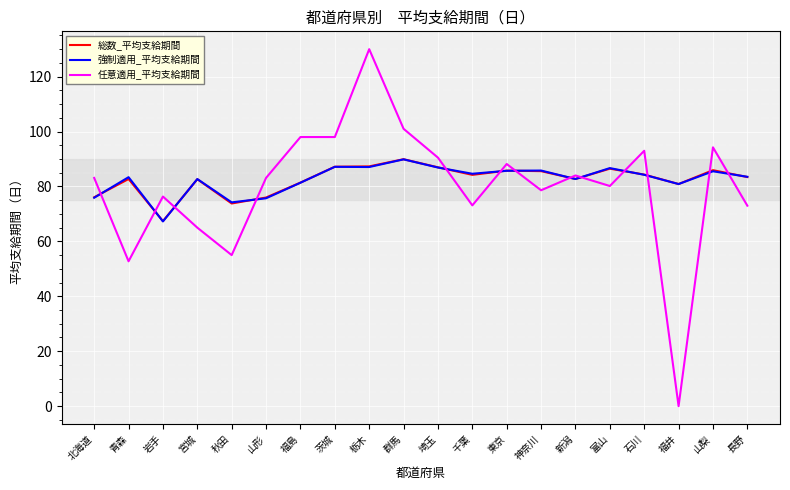

In 強制適用_平均支給期間, how many points are higher than both neighbors (excluding endpoints)?

7